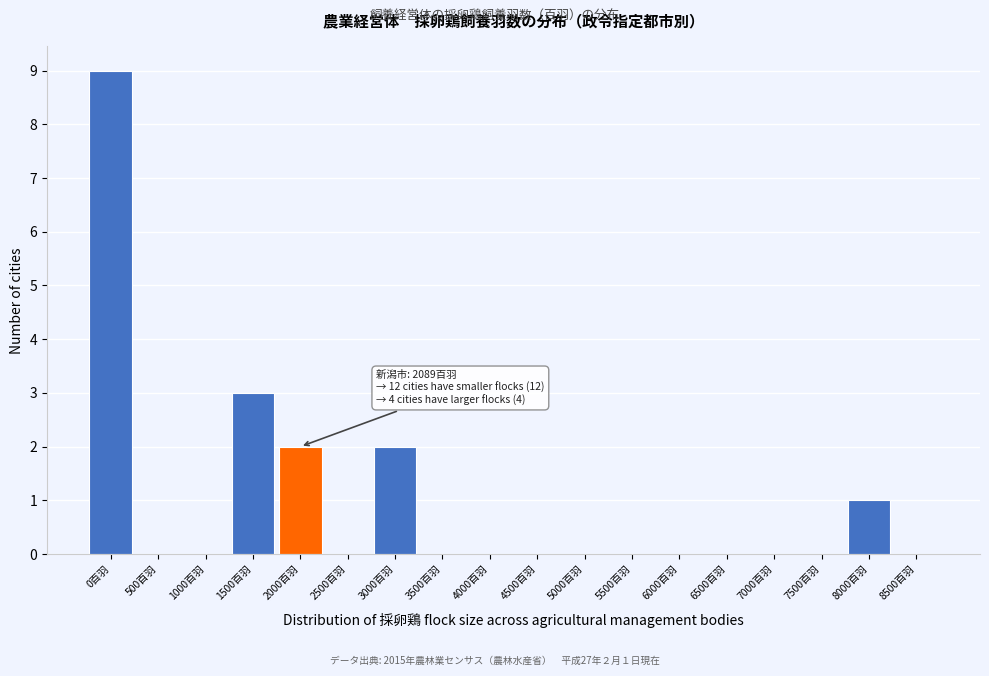

Reading left to right, transcribe all the data shown in this chart.

0百羽=9	500百羽=0	1000百羽=0	1500百羽=3	2000百羽=2	2500百羽=0	3000百羽=2	3500百羽=0	4000百羽=0	4500百羽=0	5000百羽=0	5500百羽=0	6000百羽=0	6500百羽=0	7000百羽=0	7500百羽=0	8000百羽=1	8500百羽=0